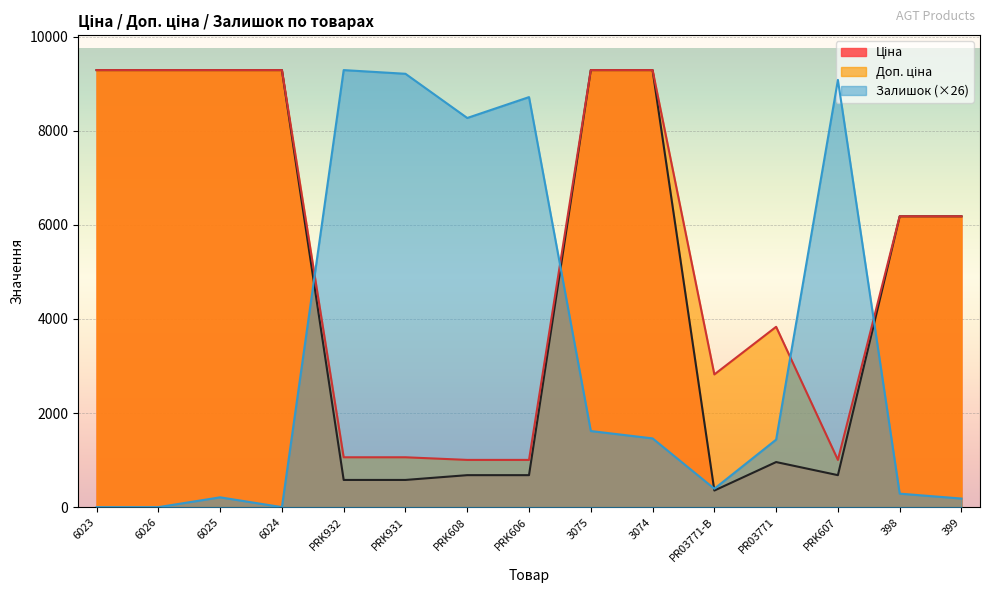

What position from the left is 6025?

3